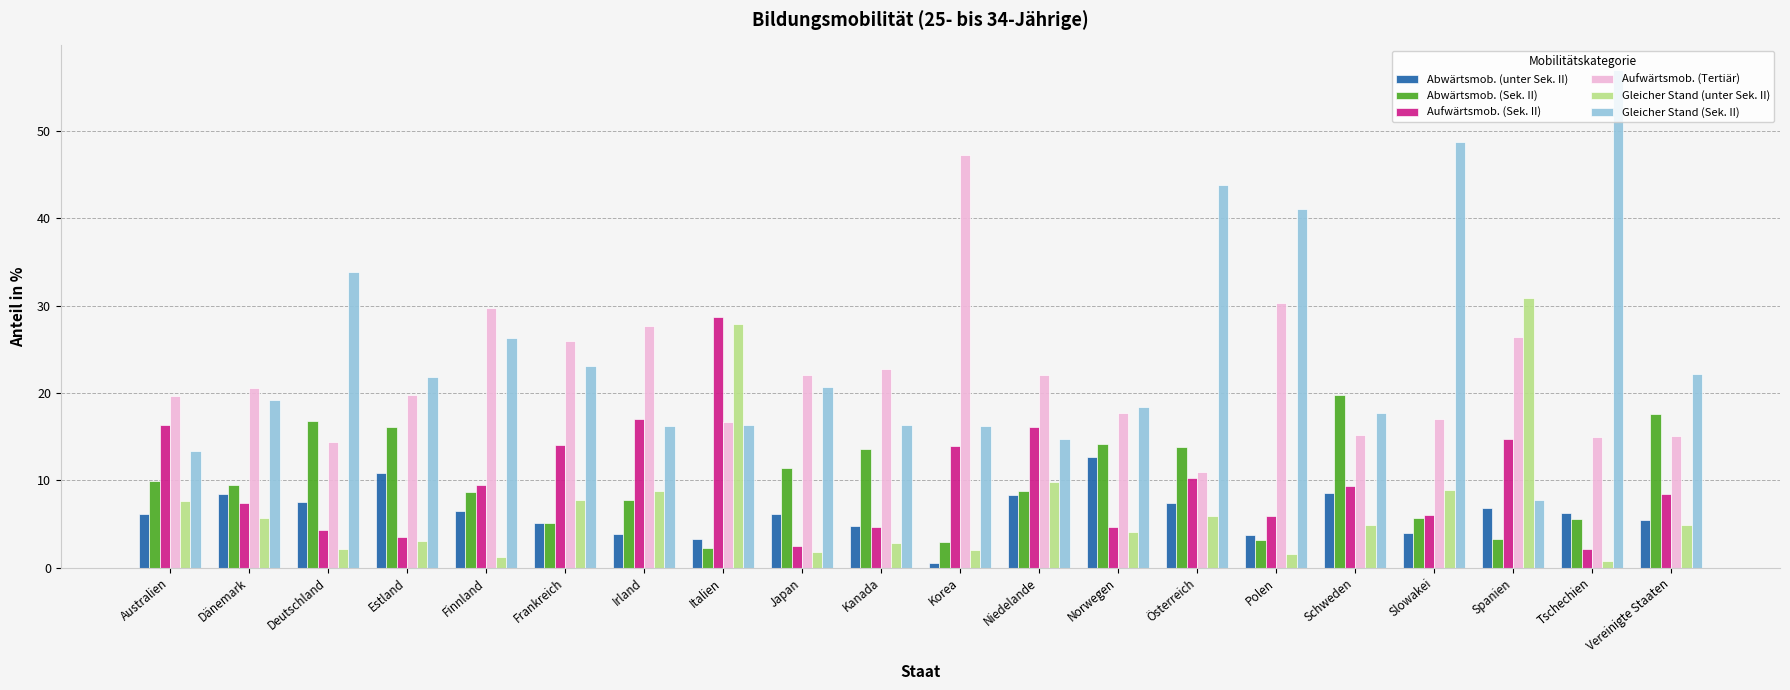

What is the label of the 8th bar from the right?

Norwegen